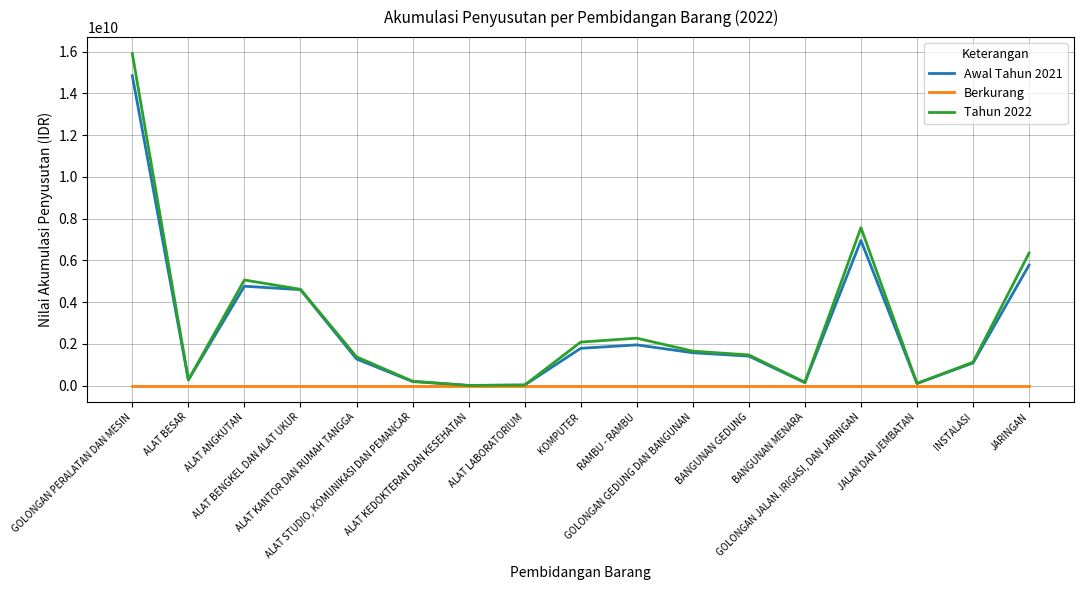

At which category is the sum across all series the highest?

GOLONGAN PERALATAN DAN MESIN